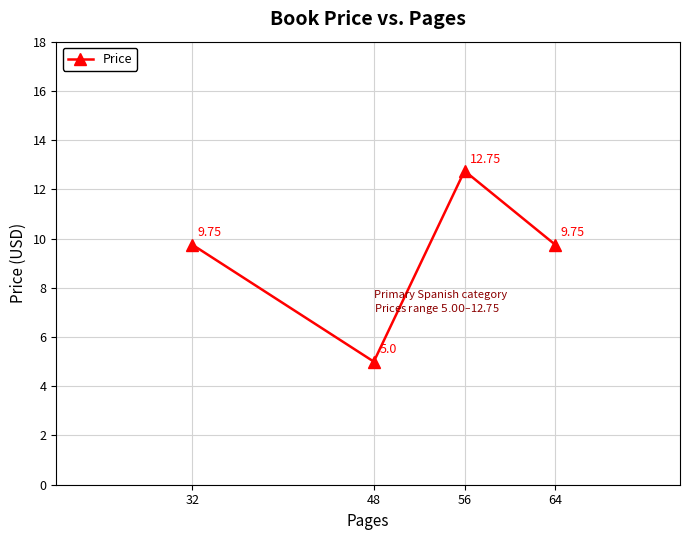

What is the difference between the maximum and second lowest values?

3.0